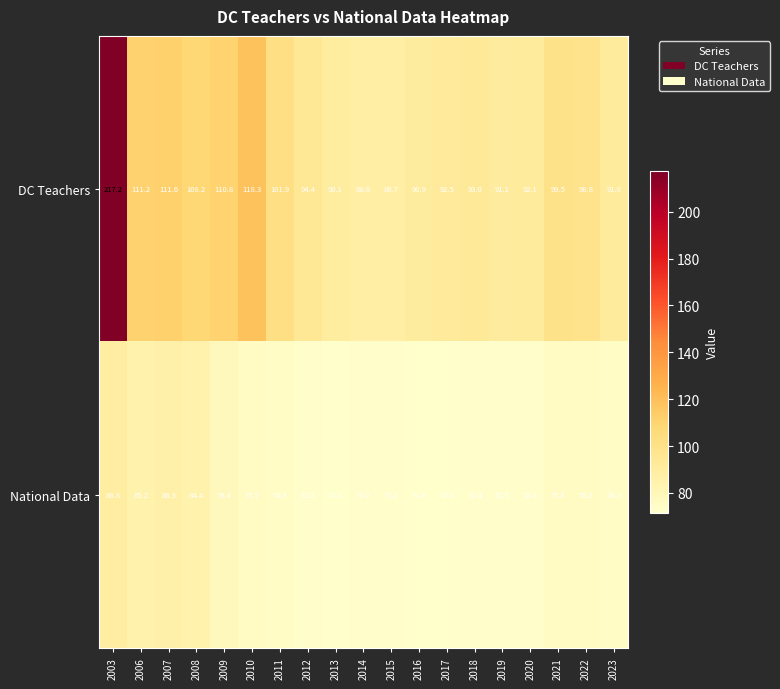

Which category has the lowest value in the DC Teachers series?

2014